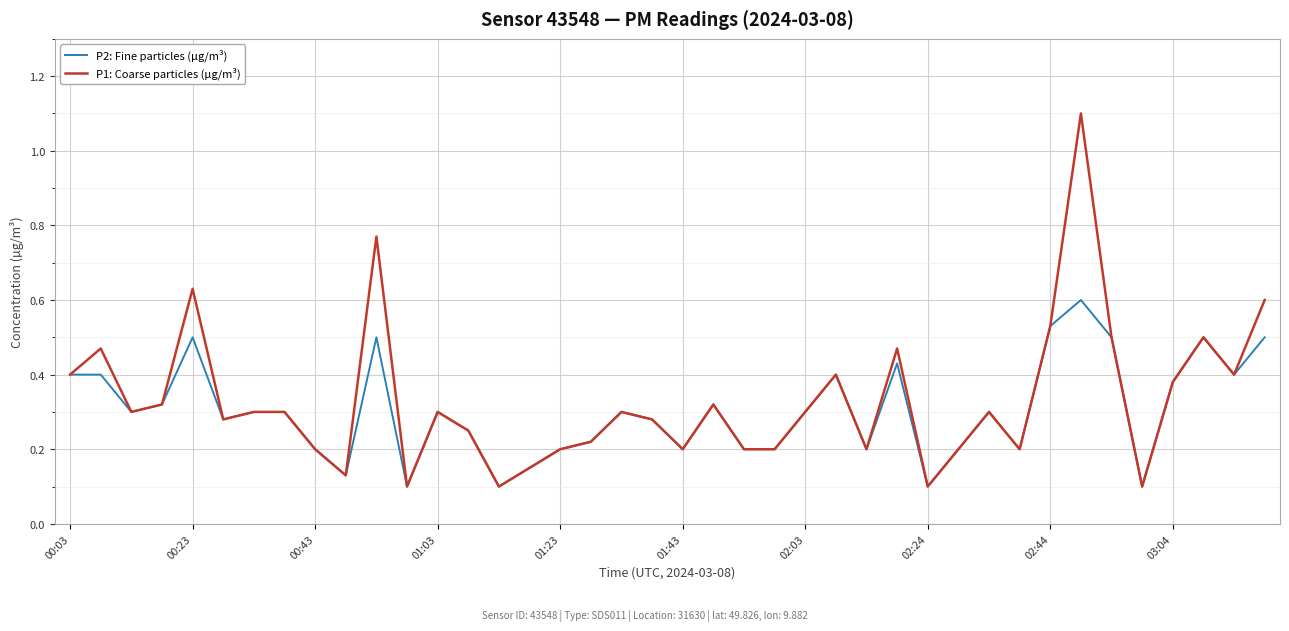

Which series has the largest range (max minus min)?

P1: Coarse particles (µg/m³)